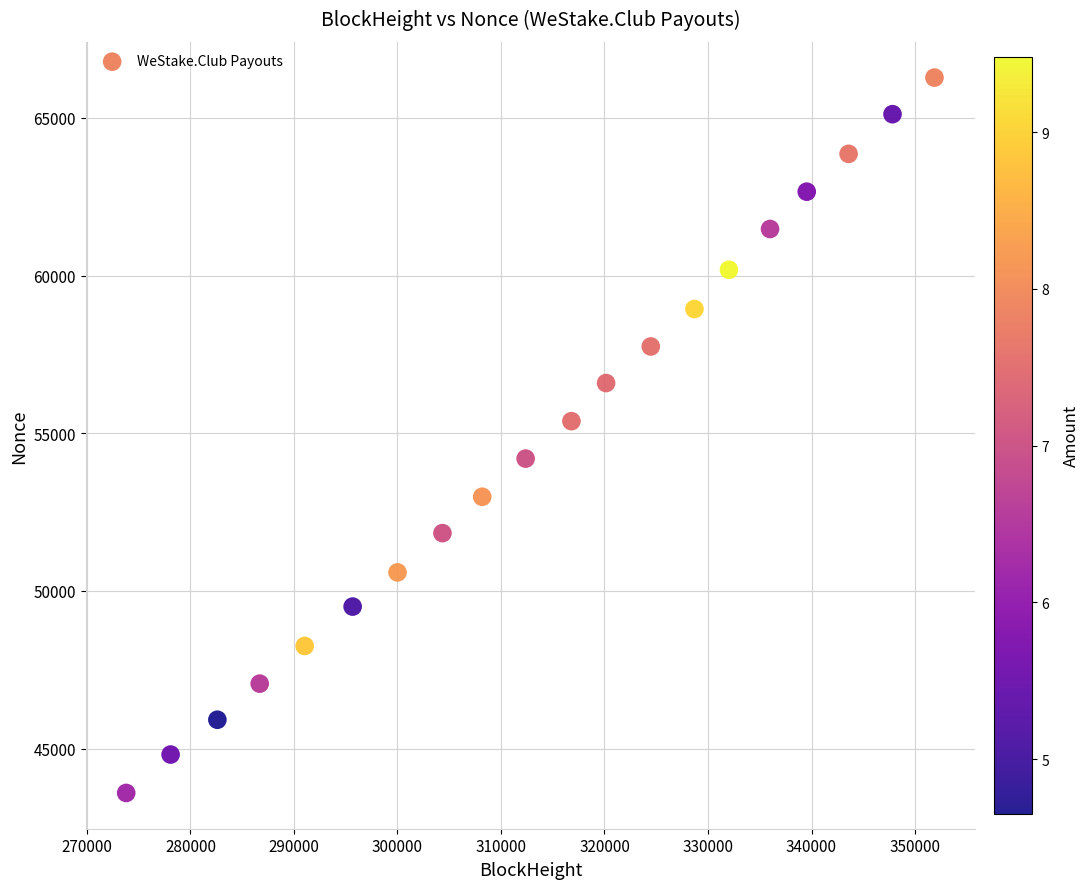

What is the range of X values (max minus min)?

78086